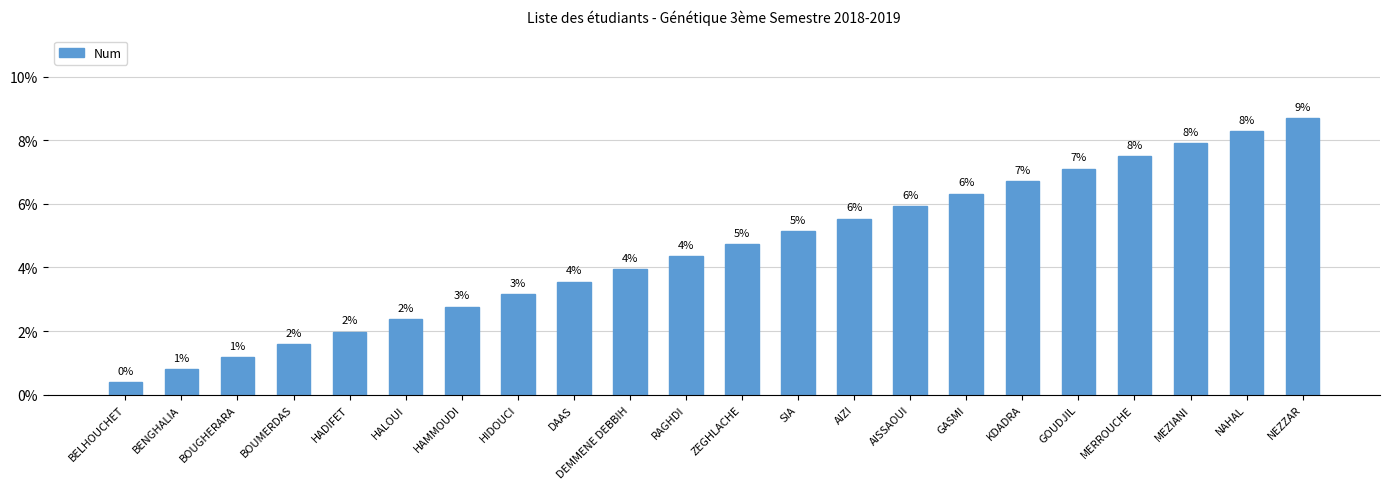

The chart shows a value of 0.0 at RAGHDI. True or false?

False